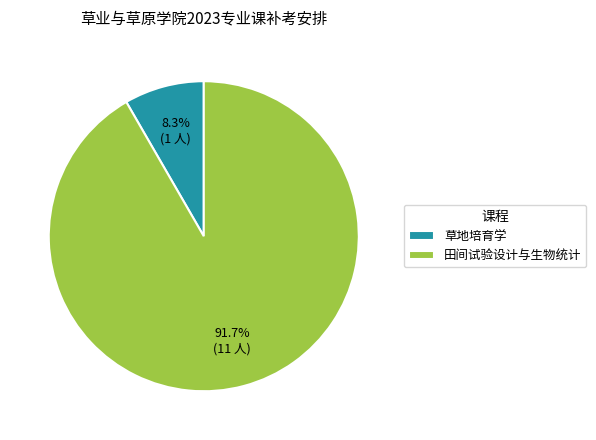

Rank the categories by value from highest to lowest.

田间试验设计与生物统计, 草地培育学